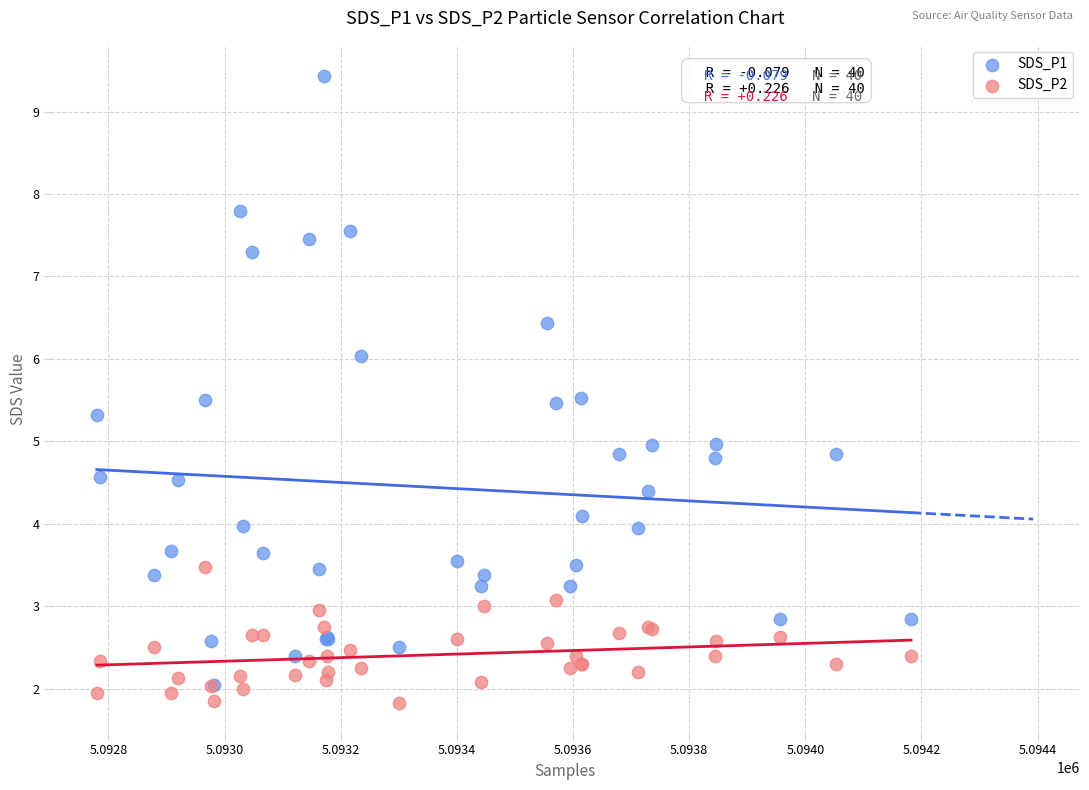

What are all the series names shown in the legend?

SDS_P1, SDS_P2